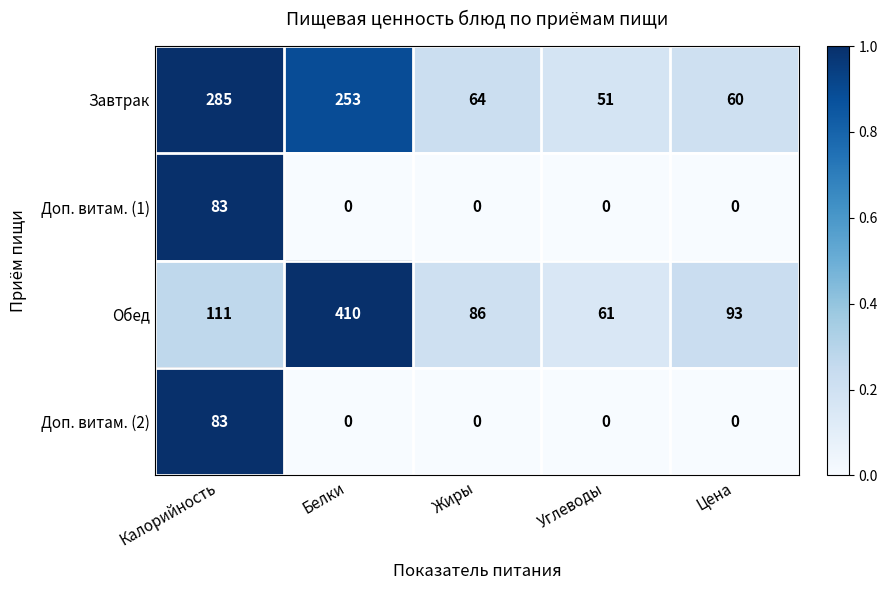

Reading left to right, transcribe all the data shown in this chart.

Завтрак: Калорийность=285	Белки=253	Жиры=64	Углеводы=51	Цена=60
Доп. витам. (1): Калорийность=83	Белки=0	Жиры=0	Углеводы=0	Цена=0
Обед: Калорийность=111	Белки=410	Жиры=86	Углеводы=61	Цена=93
Доп. витам. (2): Калорийность=83	Белки=0	Жиры=0	Углеводы=0	Цена=0